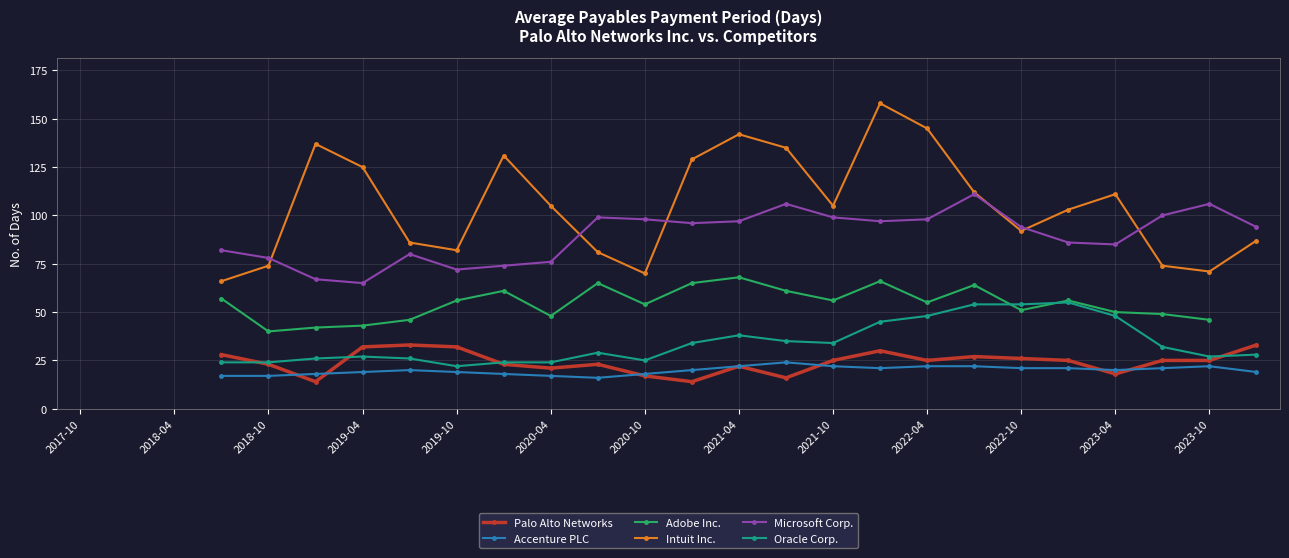

Is it true that Adobe Inc. equals 51 at 2022-10-31?

True